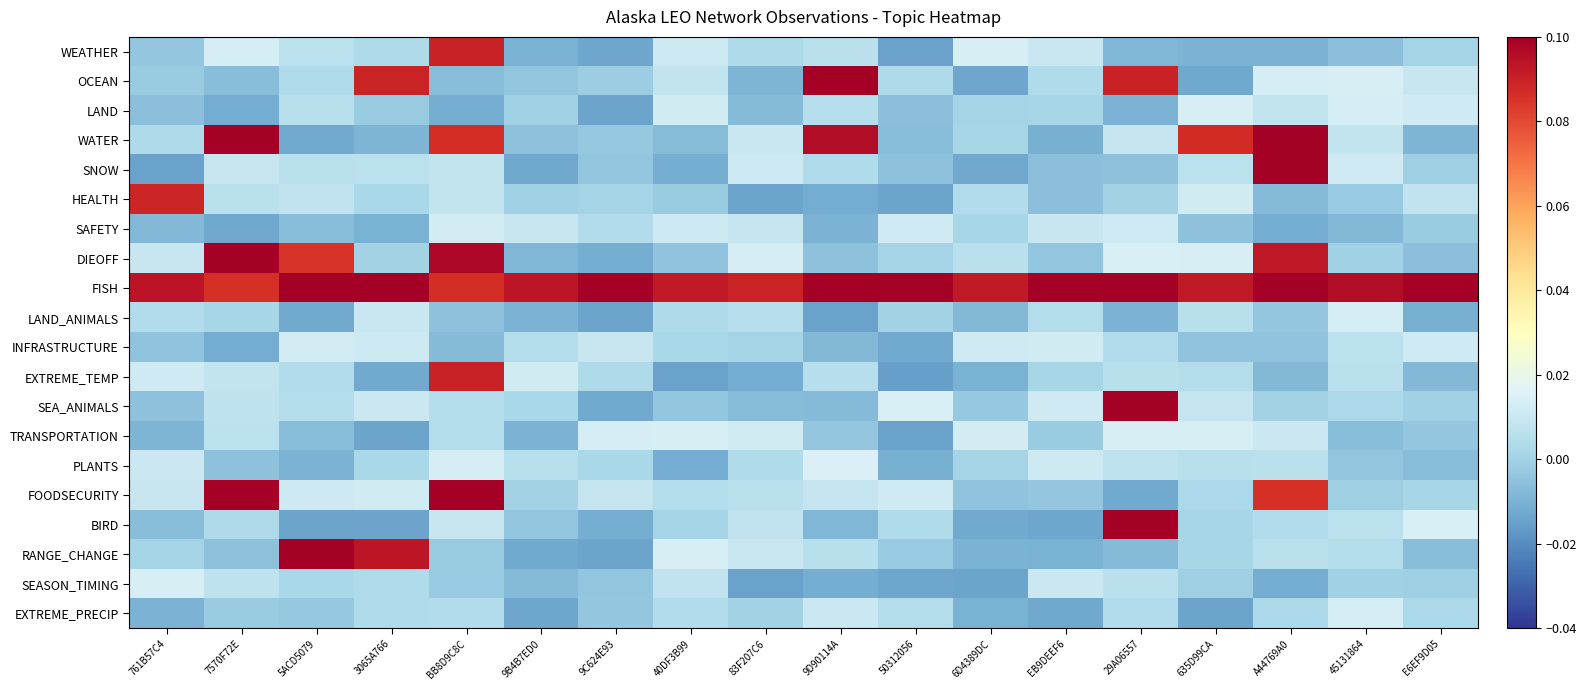

Reading left to right, what are all the values shown in this chart?

WEATHER: 761B57C4=-0.0	7570F72E=0.0	5ACD5079=0.0	3065A766=0.0	BB8D9C8C=0.1	9B4B7ED0=-0.0	9C624E93=-0.0	40DF3B99=0.0	83F207C6=0.0	9D90114A=0.0	50312056=-0.0	6D4389DC=0.0	EB9DEEF6=0.0	29A06557=-0.0	635D99CA=-0.0	A44769A0=-0.0	45131864=-0.0	E6EF9D05=0.0
OCEAN: 761B57C4=-0.0	7570F72E=-0.0	5ACD5079=0.0	3065A766=0.1	BB8D9C8C=-0.0	9B4B7ED0=-0.0	9C624E93=-0.0	40DF3B99=0.0	83F207C6=-0.0	9D90114A=0.1	50312056=0.0	6D4389DC=-0.0	EB9DEEF6=0.0	29A06557=0.1	635D99CA=-0.0	A44769A0=0.0	45131864=0.0	E6EF9D05=0.0
LAND: 761B57C4=-0.0	7570F72E=-0.0	5ACD5079=0.0	3065A766=-0.0	BB8D9C8C=-0.0	9B4B7ED0=-0.0	9C624E93=-0.0	40DF3B99=0.0	83F207C6=-0.0	9D90114A=0.0	50312056=-0.0	6D4389DC=0.0	EB9DEEF6=0.0	29A06557=-0.0	635D99CA=0.0	A44769A0=0.0	45131864=0.0	E6EF9D05=0.0
WATER: 761B57C4=0.0	7570F72E=0.1	5ACD5079=-0.0	3065A766=-0.0	BB8D9C8C=0.1	9B4B7ED0=-0.0	9C624E93=-0.0	40DF3B99=-0.0	83F207C6=0.0	9D90114A=0.1	50312056=-0.0	6D4389DC=0.0	EB9DEEF6=-0.0	29A06557=0.0	635D99CA=0.1	A44769A0=0.1	45131864=0.0	E6EF9D05=-0.0
SNOW: 761B57C4=-0.0	7570F72E=0.0	5ACD5079=0.0	3065A766=0.0	BB8D9C8C=0.0	9B4B7ED0=-0.0	9C624E93=-0.0	40DF3B99=-0.0	83F207C6=0.0	9D90114A=0.0	50312056=-0.0	6D4389DC=-0.0	EB9DEEF6=-0.0	29A06557=-0.0	635D99CA=0.0	A44769A0=0.1	45131864=0.0	E6EF9D05=-0.0
HEALTH: 761B57C4=0.1	7570F72E=0.0	5ACD5079=0.0	3065A766=0.0	BB8D9C8C=0.0	9B4B7ED0=-0.0	9C624E93=0.0	40DF3B99=-0.0	83F207C6=-0.0	9D90114A=-0.0	50312056=-0.0	6D4389DC=0.0	EB9DEEF6=-0.0	29A06557=0.0	635D99CA=0.0	A44769A0=-0.0	45131864=-0.0	E6EF9D05=0.0
SAFETY: 761B57C4=-0.0	7570F72E=-0.0	5ACD5079=-0.0	3065A766=-0.0	BB8D9C8C=0.0	9B4B7ED0=0.0	9C624E93=0.0	40DF3B99=0.0	83F207C6=0.0	9D90114A=-0.0	50312056=0.0	6D4389DC=0.0	EB9DEEF6=0.0	29A06557=0.0	635D99CA=-0.0	A44769A0=-0.0	45131864=-0.0	E6EF9D05=-0.0
DIEOFF: 761B57C4=0.0	7570F72E=0.1	5ACD5079=0.1	3065A766=0.0	BB8D9C8C=0.1	9B4B7ED0=-0.0	9C624E93=-0.0	40DF3B99=-0.0	83F207C6=0.0	9D90114A=-0.0	50312056=0.0	6D4389DC=0.0	EB9DEEF6=-0.0	29A06557=0.0	635D99CA=0.0	A44769A0=0.1	45131864=-0.0	E6EF9D05=-0.0
FISH: 761B57C4=0.1	7570F72E=0.1	5ACD5079=0.1	3065A766=0.1	BB8D9C8C=0.1	9B4B7ED0=0.1	9C624E93=0.1	40DF3B99=0.1	83F207C6=0.1	9D90114A=0.1	50312056=0.1	6D4389DC=0.1	EB9DEEF6=0.1	29A06557=0.1	635D99CA=0.1	A44769A0=0.1	45131864=0.1	E6EF9D05=0.1
LAND_ANIMALS: 761B57C4=0.0	7570F72E=0.0	5ACD5079=-0.0	3065A766=0.0	BB8D9C8C=-0.0	9B4B7ED0=-0.0	9C624E93=-0.0	40DF3B99=0.0	83F207C6=0.0	9D90114A=-0.0	50312056=0.0	6D4389DC=-0.0	EB9DEEF6=0.0	29A06557=-0.0	635D99CA=0.0	A44769A0=-0.0	45131864=0.0	E6EF9D05=-0.0
INFRASTRUCTURE: 761B57C4=-0.0	7570F72E=-0.0	5ACD5079=0.0	3065A766=0.0	BB8D9C8C=-0.0	9B4B7ED0=0.0	9C624E93=0.0	40DF3B99=0.0	83F207C6=0.0	9D90114A=-0.0	50312056=-0.0	6D4389DC=0.0	EB9DEEF6=0.0	29A06557=0.0	635D99CA=-0.0	A44769A0=-0.0	45131864=0.0	E6EF9D05=0.0
EXTREME_TEMP: 761B57C4=0.0	7570F72E=0.0	5ACD5079=0.0	3065A766=-0.0	BB8D9C8C=0.1	9B4B7ED0=0.0	9C624E93=0.0	40DF3B99=-0.0	83F207C6=-0.0	9D90114A=0.0	50312056=-0.0	6D4389DC=-0.0	EB9DEEF6=0.0	29A06557=0.0	635D99CA=0.0	A44769A0=-0.0	45131864=0.0	E6EF9D05=-0.0
SEA_ANIMALS: 761B57C4=-0.0	7570F72E=0.0	5ACD5079=0.0	3065A766=0.0	BB8D9C8C=0.0	9B4B7ED0=0.0	9C624E93=-0.0	40DF3B99=-0.0	83F207C6=-0.0	9D90114A=-0.0	50312056=0.0	6D4389DC=-0.0	EB9DEEF6=0.0	29A06557=0.1	635D99CA=0.0	A44769A0=0.0	45131864=0.0	E6EF9D05=-0.0
TRANSPORTATION: 761B57C4=-0.0	7570F72E=0.0	5ACD5079=-0.0	3065A766=-0.0	BB8D9C8C=0.0	9B4B7ED0=-0.0	9C624E93=0.0	40DF3B99=0.0	83F207C6=0.0	9D90114A=-0.0	50312056=-0.0	6D4389DC=0.0	EB9DEEF6=-0.0	29A06557=0.0	635D99CA=0.0	A44769A0=0.0	45131864=-0.0	E6EF9D05=-0.0
PLANTS: 761B57C4=0.0	7570F72E=-0.0	5ACD5079=-0.0	3065A766=0.0	BB8D9C8C=0.0	9B4B7ED0=0.0	9C624E93=0.0	40DF3B99=-0.0	83F207C6=0.0	9D90114A=0.0	50312056=-0.0	6D4389DC=0.0	EB9DEEF6=0.0	29A06557=0.0	635D99CA=0.0	A44769A0=0.0	45131864=-0.0	E6EF9D05=-0.0
FOODSECURITY: 761B57C4=0.0	7570F72E=0.1	5ACD5079=0.0	3065A766=0.0	BB8D9C8C=0.1	9B4B7ED0=0.0	9C624E93=0.0	40DF3B99=0.0	83F207C6=0.0	9D90114A=0.0	50312056=0.0	6D4389DC=-0.0	EB9DEEF6=-0.0	29A06557=-0.0	635D99CA=0.0	A44769A0=0.1	45131864=-0.0	E6EF9D05=0.0
BIRD: 761B57C4=-0.0	7570F72E=0.0	5ACD5079=-0.0	3065A766=-0.0	BB8D9C8C=0.0	9B4B7ED0=-0.0	9C624E93=-0.0	40DF3B99=0.0	83F207C6=0.0	9D90114A=-0.0	50312056=0.0	6D4389DC=-0.0	EB9DEEF6=-0.0	29A06557=0.1	635D99CA=0.0	A44769A0=0.0	45131864=0.0	E6EF9D05=0.0
RANGE_CHANGE: 761B57C4=0.0	7570F72E=-0.0	5ACD5079=0.1	3065A766=0.1	BB8D9C8C=-0.0	9B4B7ED0=-0.0	9C624E93=-0.0	40DF3B99=0.0	83F207C6=0.0	9D90114A=0.0	50312056=-0.0	6D4389DC=-0.0	EB9DEEF6=-0.0	29A06557=-0.0	635D99CA=0.0	A44769A0=0.0	45131864=0.0	E6EF9D05=-0.0
SEASON_TIMING: 761B57C4=0.0	7570F72E=0.0	5ACD5079=0.0	3065A766=0.0	BB8D9C8C=-0.0	9B4B7ED0=-0.0	9C624E93=-0.0	40DF3B99=0.0	83F207C6=-0.0	9D90114A=-0.0	50312056=-0.0	6D4389DC=-0.0	EB9DEEF6=0.0	29A06557=0.0	635D99CA=-0.0	A44769A0=-0.0	45131864=-0.0	E6EF9D05=-0.0
EXTREME_PRECIP: 761B57C4=-0.0	7570F72E=-0.0	5ACD5079=-0.0	3065A766=0.0	BB8D9C8C=0.0	9B4B7ED0=-0.0	9C624E93=-0.0	40DF3B99=0.0	83F207C6=0.0	9D90114A=0.0	50312056=0.0	6D4389DC=-0.0	EB9DEEF6=-0.0	29A06557=0.0	635D99CA=-0.0	A44769A0=0.0	45131864=0.0	E6EF9D05=0.0